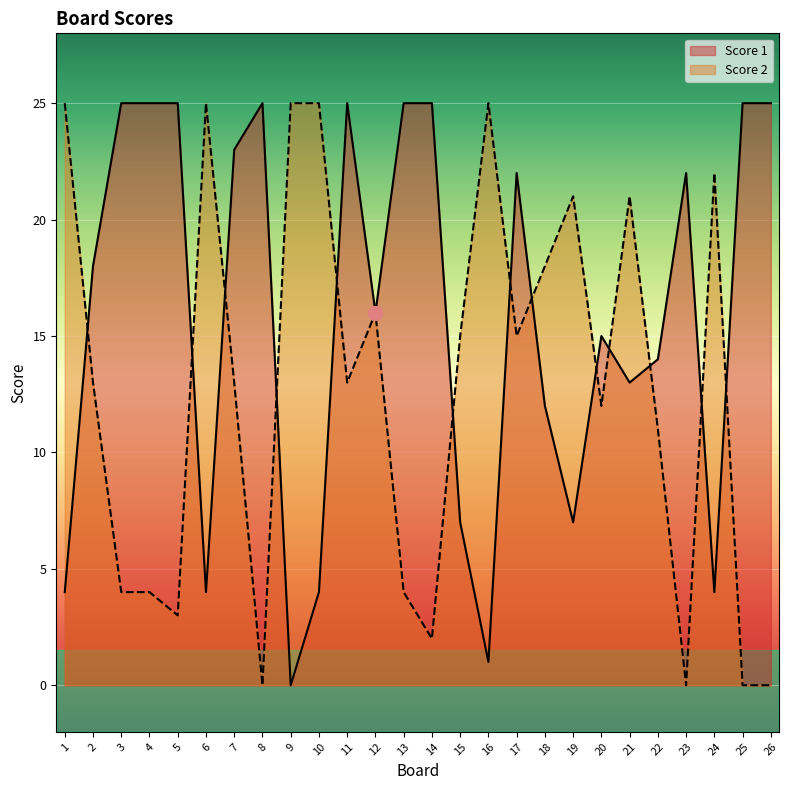

Is it true that Score 1 equals 12 at 19?

False